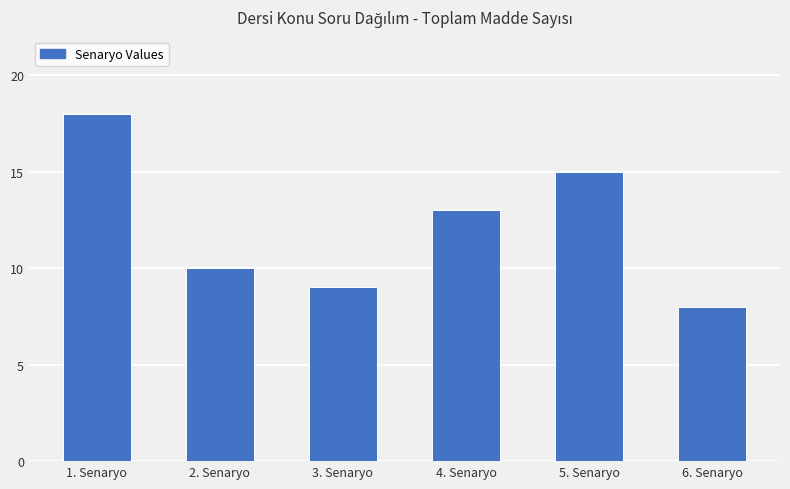

What is the difference between the values at 4. Senaryo and 6. Senaryo?

5